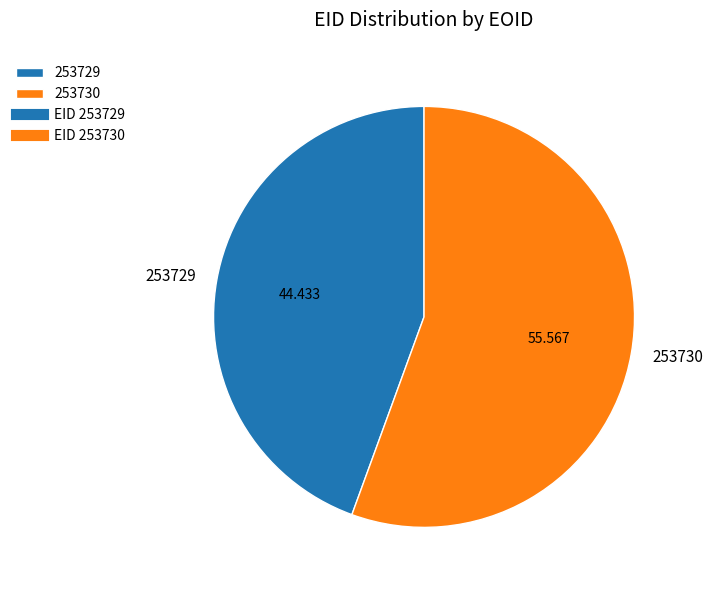

Between 253730 and 253729, which is larger?

253730